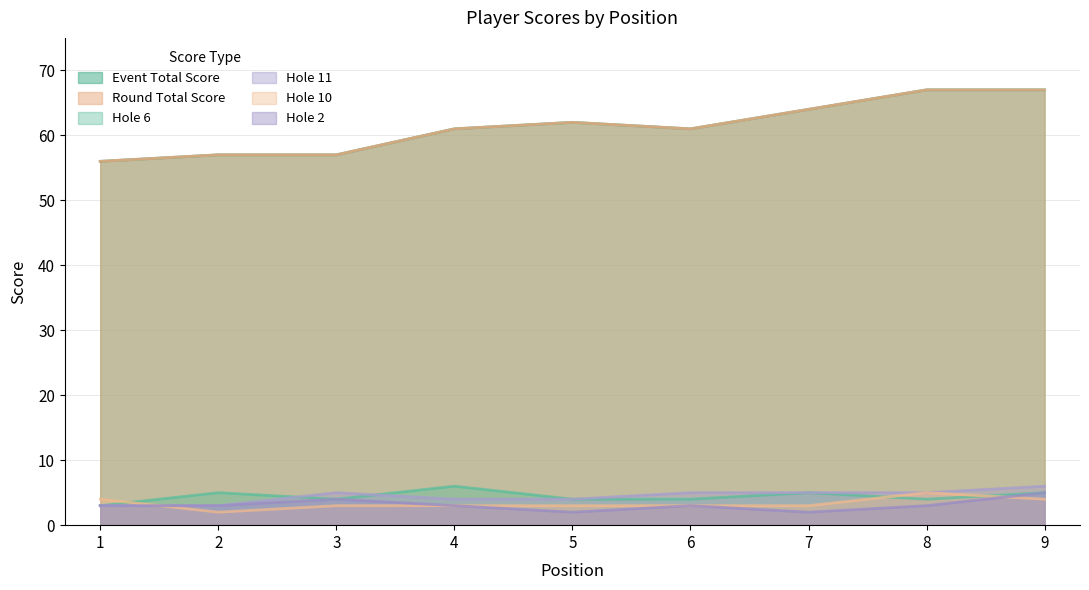

True or false: hole_10 and round_total_score cross at least once.

False